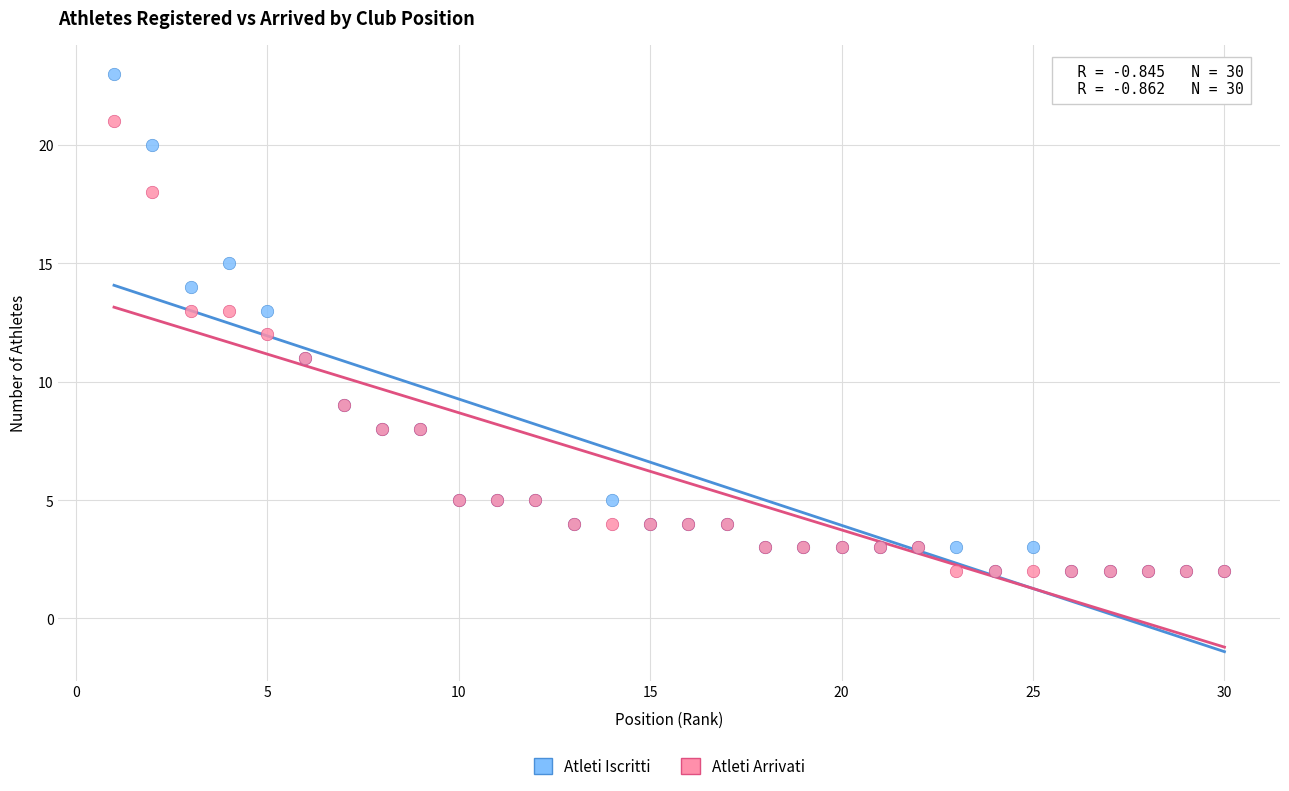

What are all the series names shown in the legend?

Atleti Iscritti, Atleti Arrivati